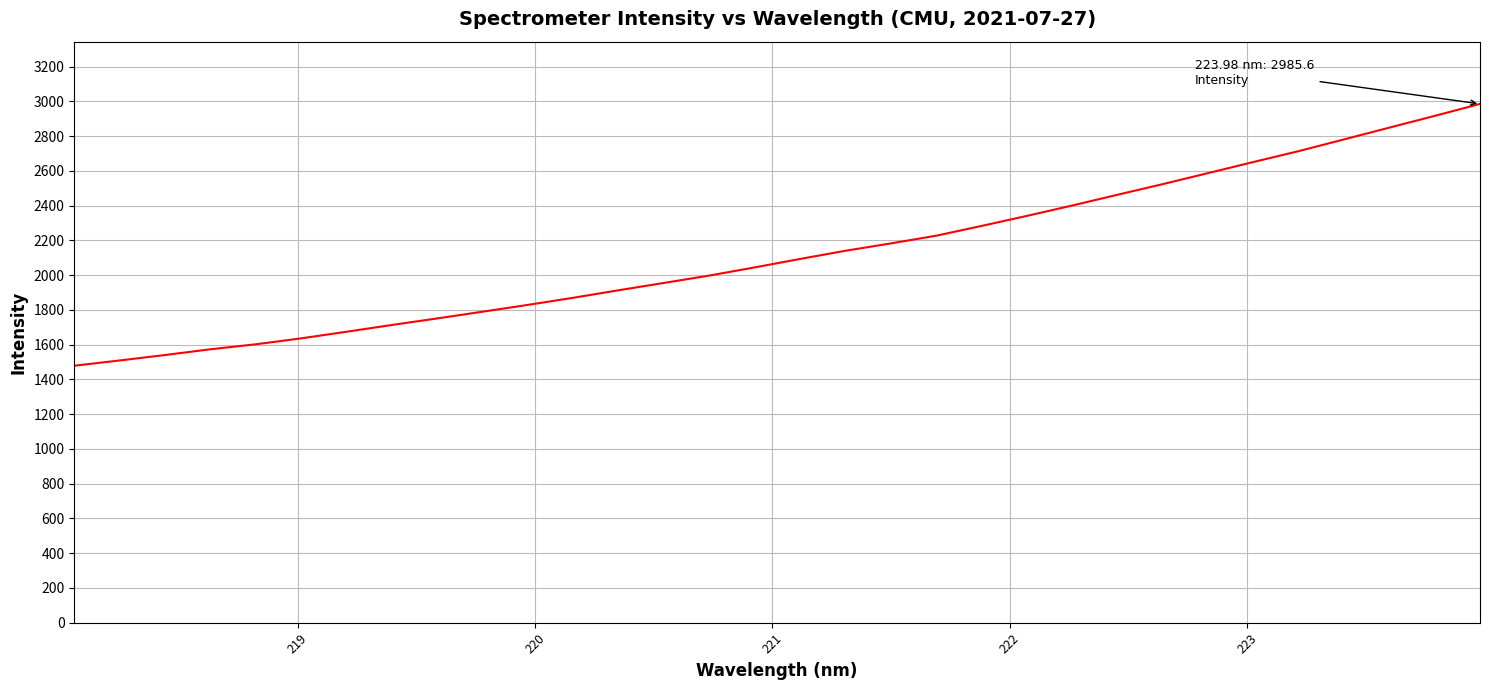

What is the smallest value displayed?

1478.9